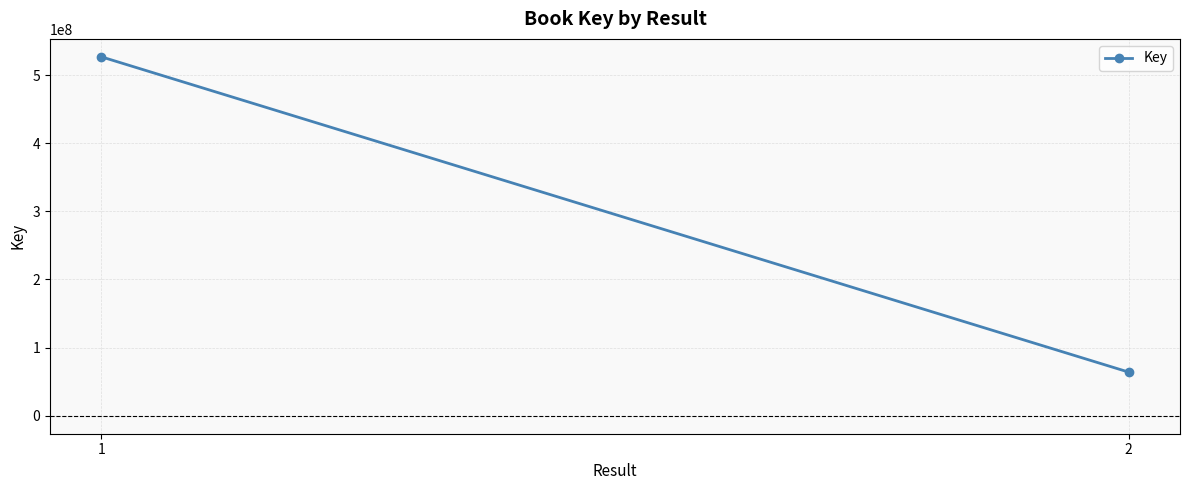

Reading left to right, extract all data points from this chart.

1=526775827	2=64103800